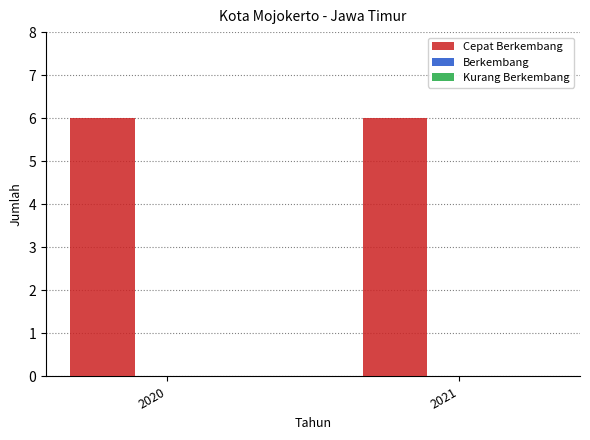

What are all the series names shown in the legend?

Cepat Berkembang, Berkembang, Kurang Berkembang